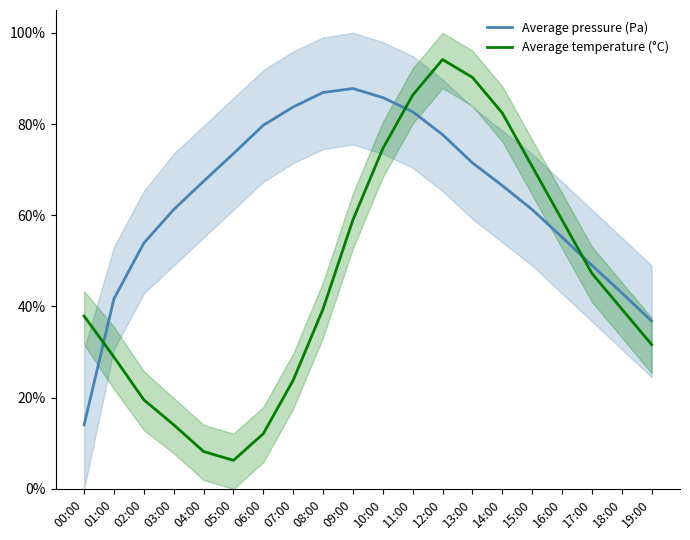

How many lines are shown in the chart?

2